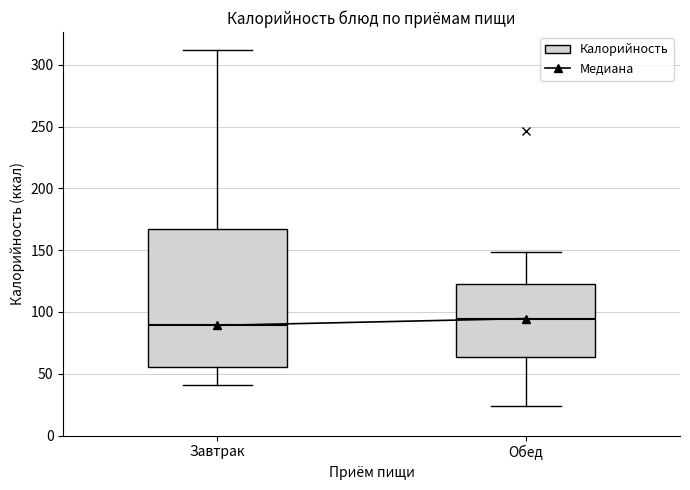

Reading left to right, transcribe this box plot: for each box, give where its median line is, the range the box spans, and where its two whiskers end, as read against the y-axis. The values are not printed on the chart, so give them approximately, as read against the axis.

Завтрак: median 90, box 55 to 165, whiskers 40 to 310
Обед: median 95, box 65 to 120, whiskers 25 to 150